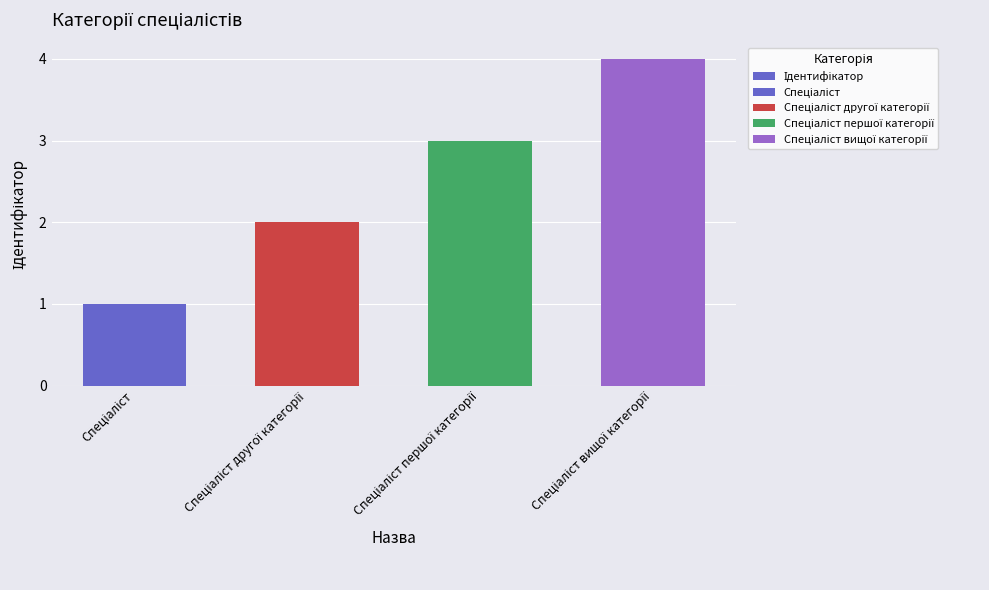

Reading right to left, what are all the values shown in this chart?

Спеціаліст вищої категорії=4	Спеціаліст першої категорії=3	Спеціаліст другої категорії=2	Спеціаліст=1